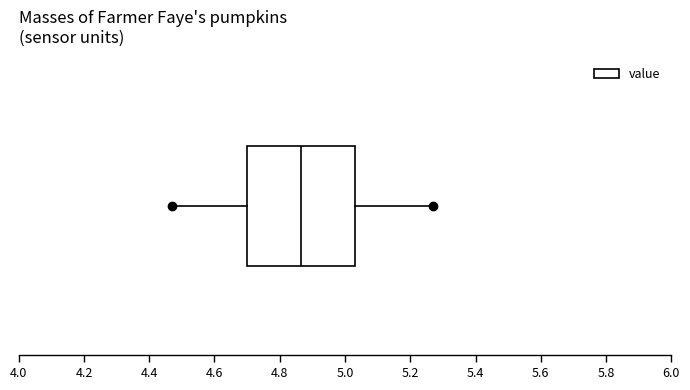

Read this box plot against the x-axis: the position of the median line, the range covered by the box, and the ends of both whiskers. The values are not printed on the chart, so give them approximately, as read against the axis.

median 4.86, box 4.70 to 5.04, whiskers 4.48 to 5.28